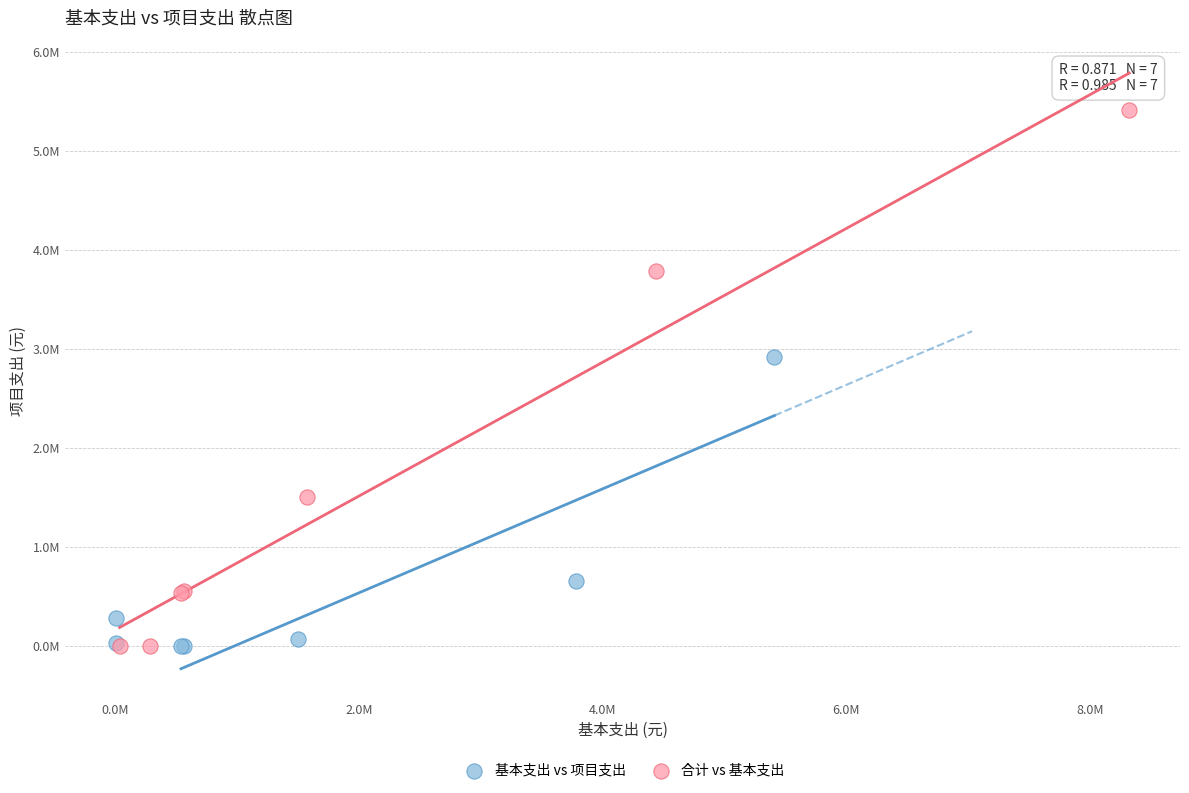

What are all the series names shown in the legend?

基本支出 vs 项目支出, 合计 vs 基本支出